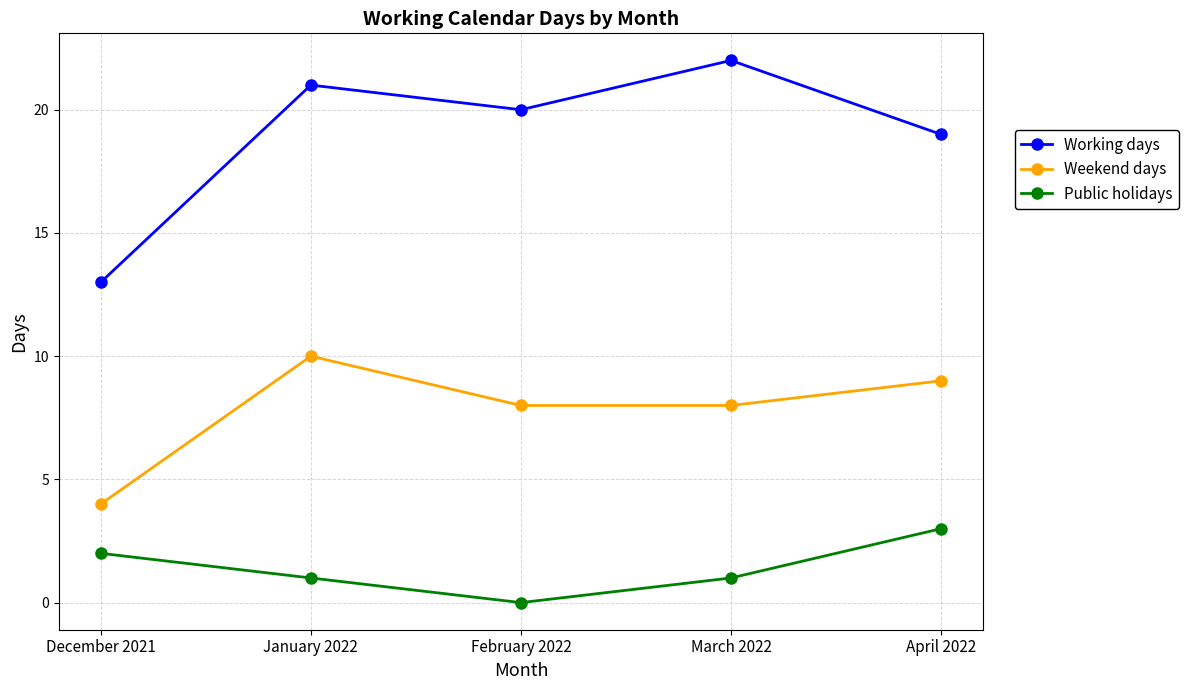

Reading right to left, transcribe all the data shown in this chart.

Working days: 19	22	20	21	13
Weekend days: 9	8	8	10	4
Public holidays: 3	1	0	1	2